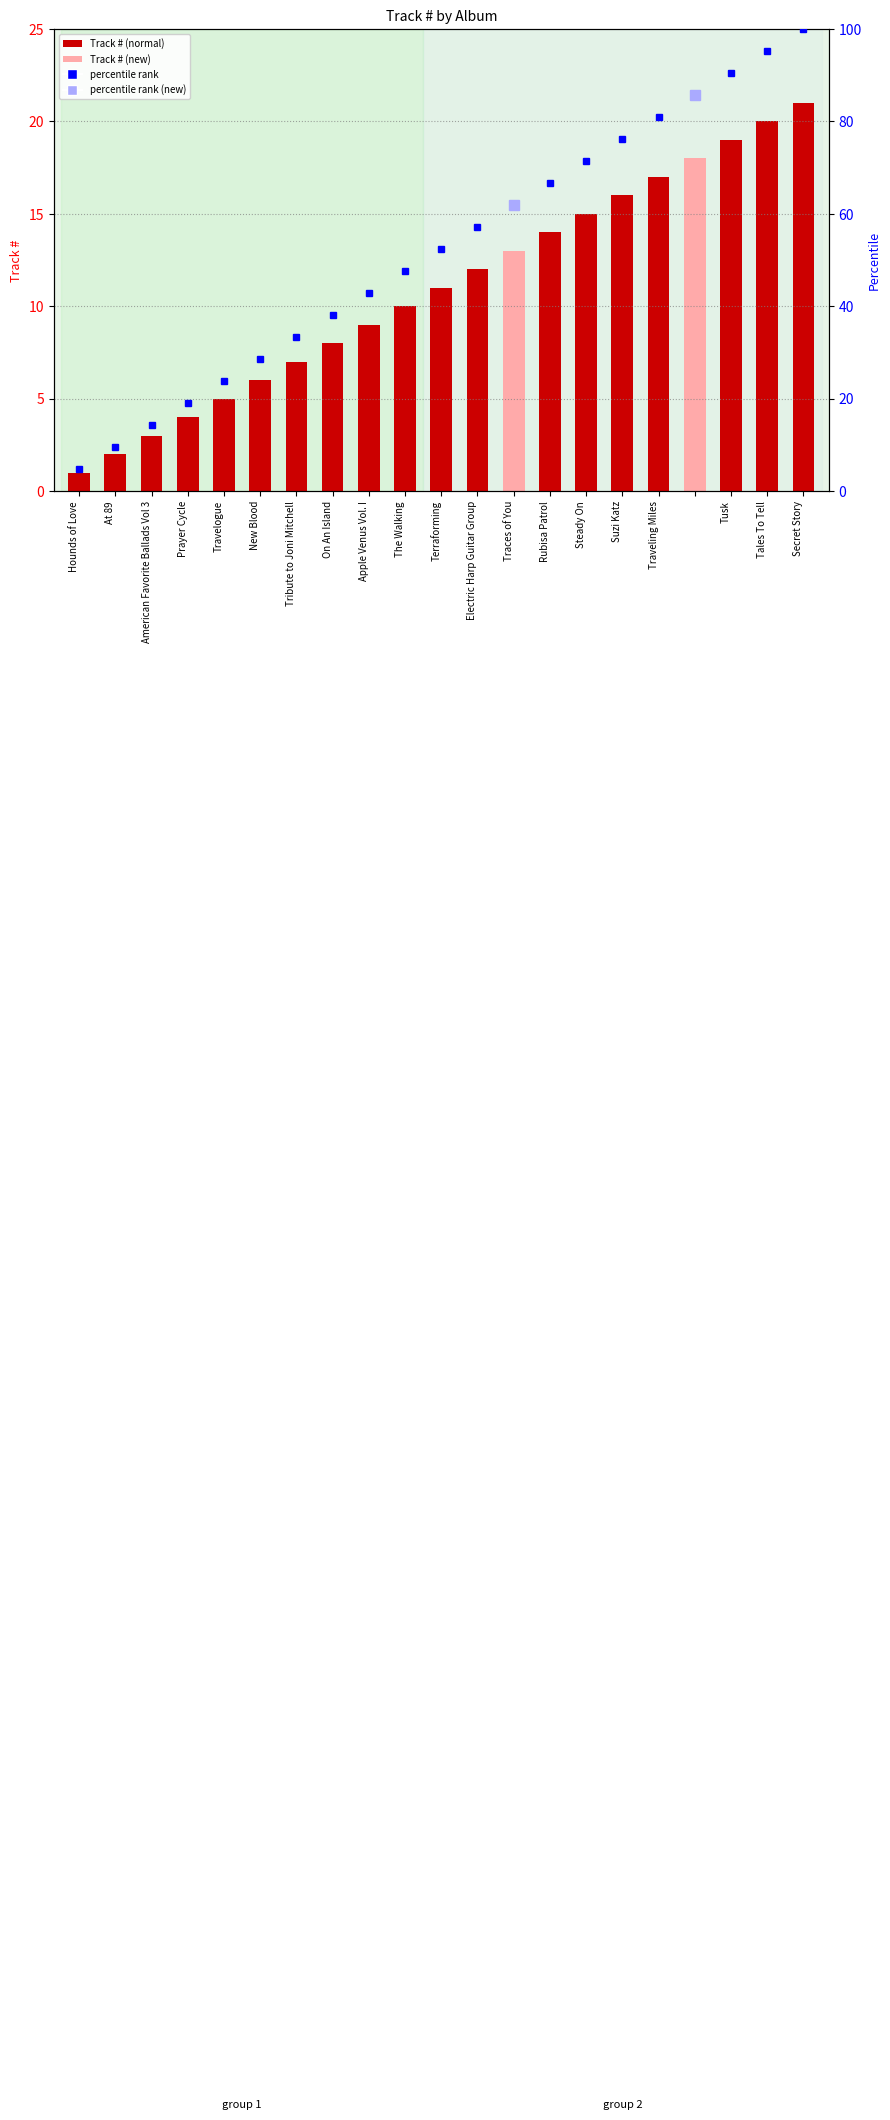

Is it true that the value at Rubisa Patrol is 14?

True